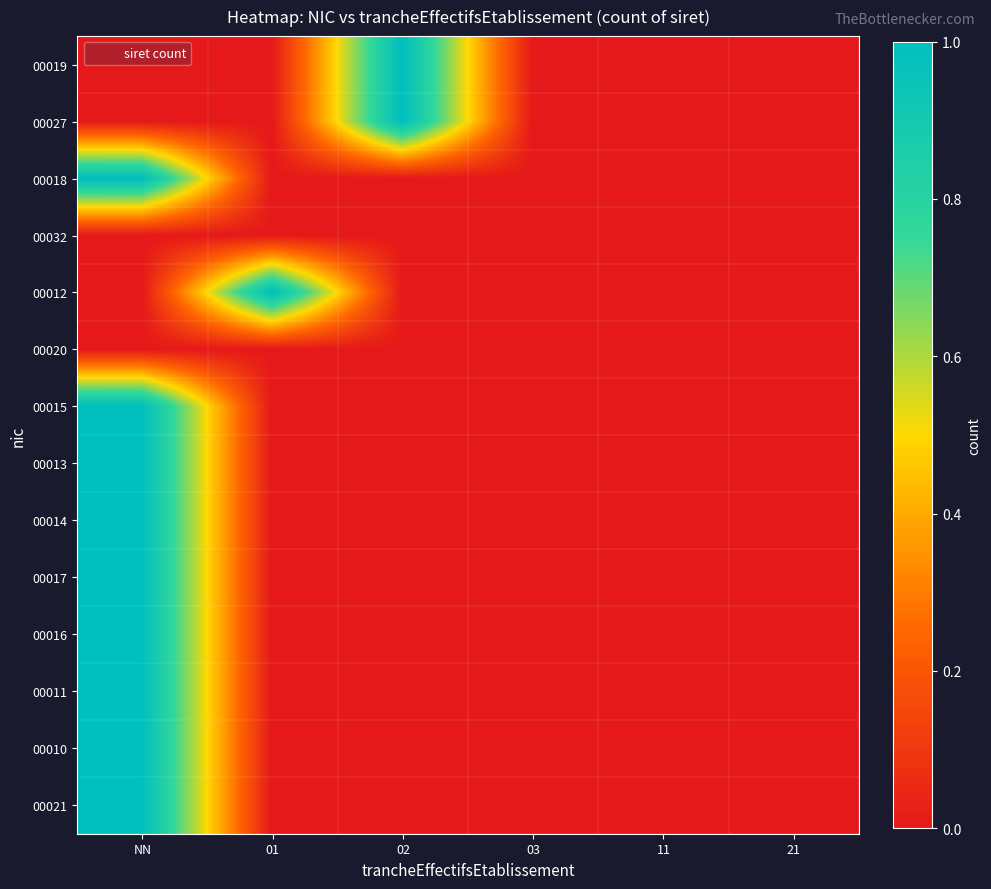

At which category is the sum across all series the highest?

NN